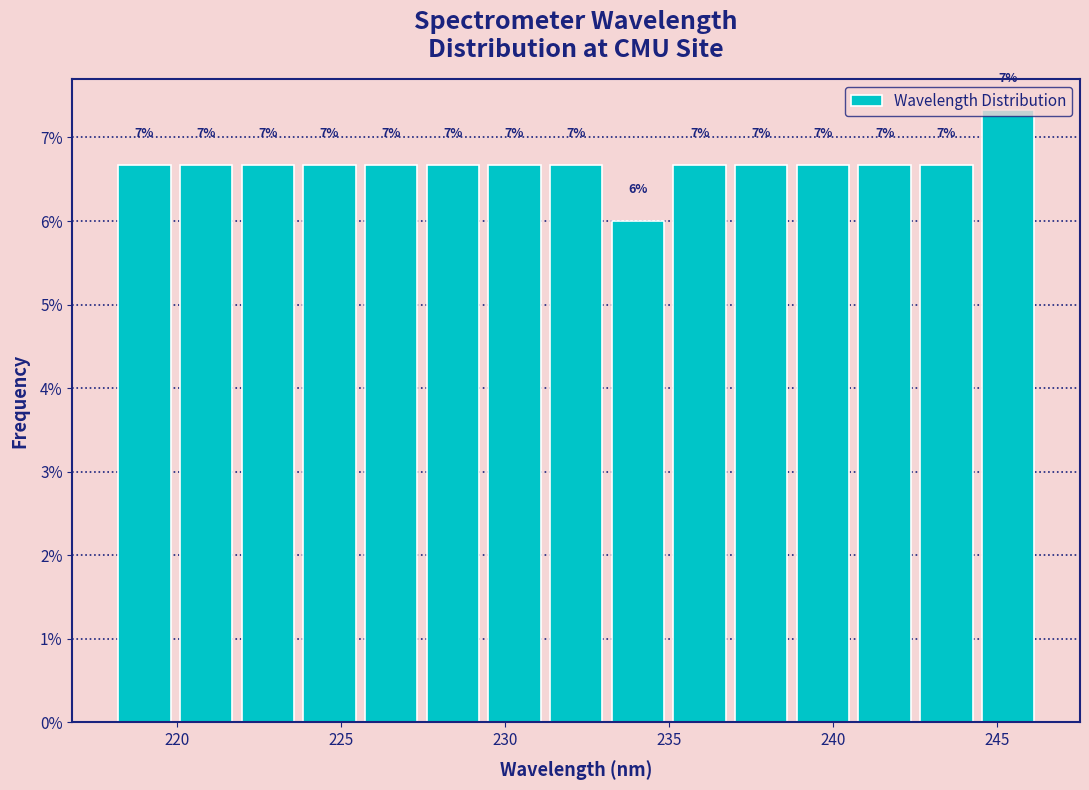

Around what value on the x-axis is the tallest bar? Give the approximate position of its centre, as read against the axis.

245.5